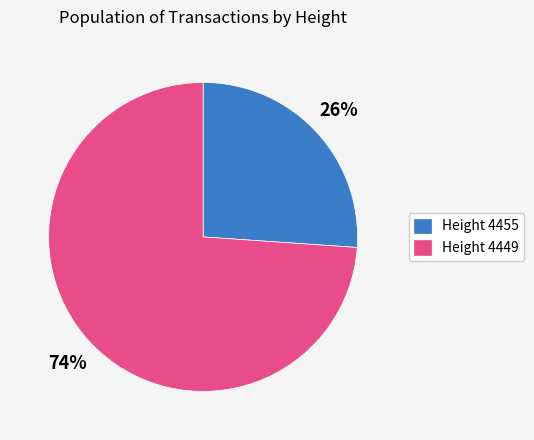

Which category has the smallest portion of the pie?

Height 4455